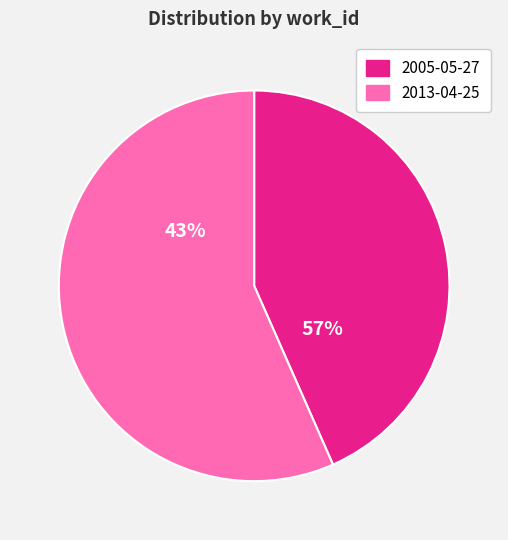

To the nearest percent, what portion does 2013-04-25 represent?

57%